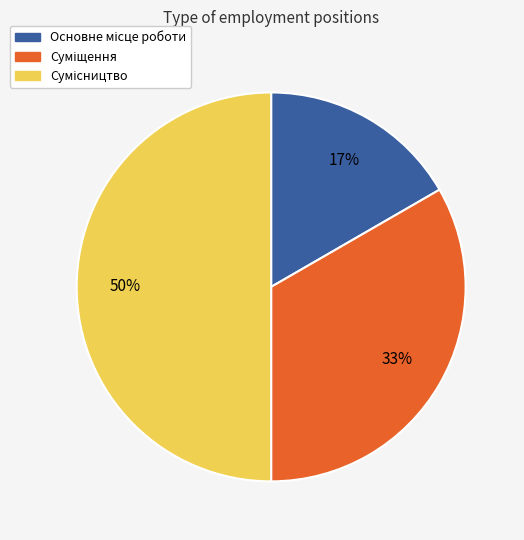

To the nearest percent, what is the difference between the largest and smallest slice percentages?

33%